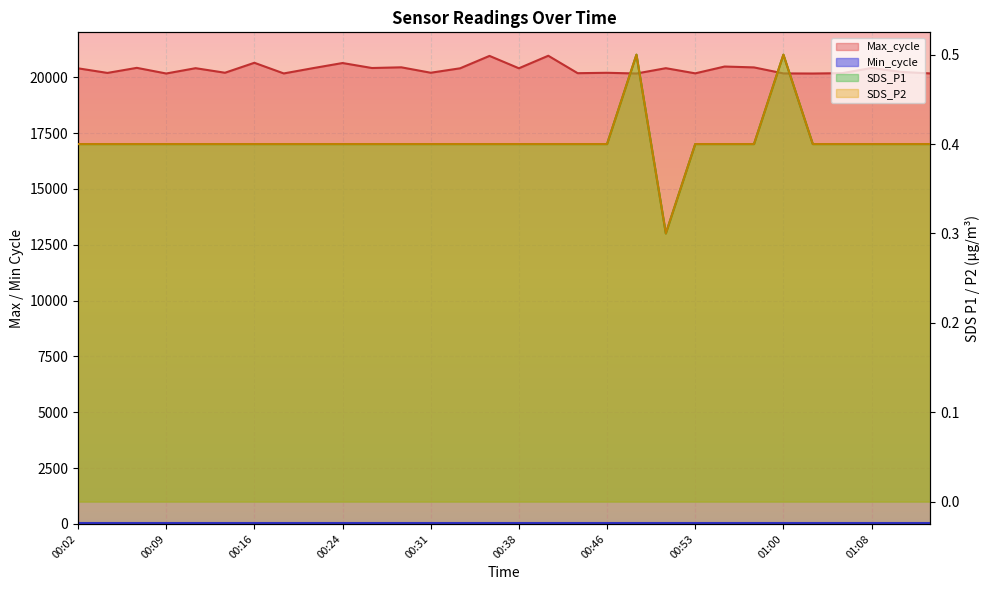

Which series has the largest total across all categories?

Max_cycle